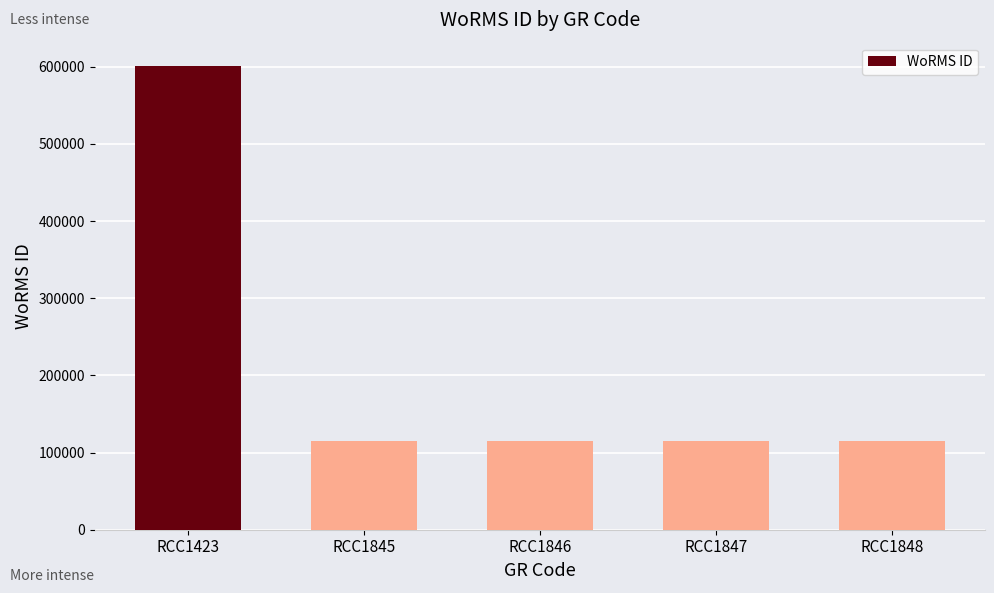

The chart shows a value of 115104 at RCC1847. True or false?

True